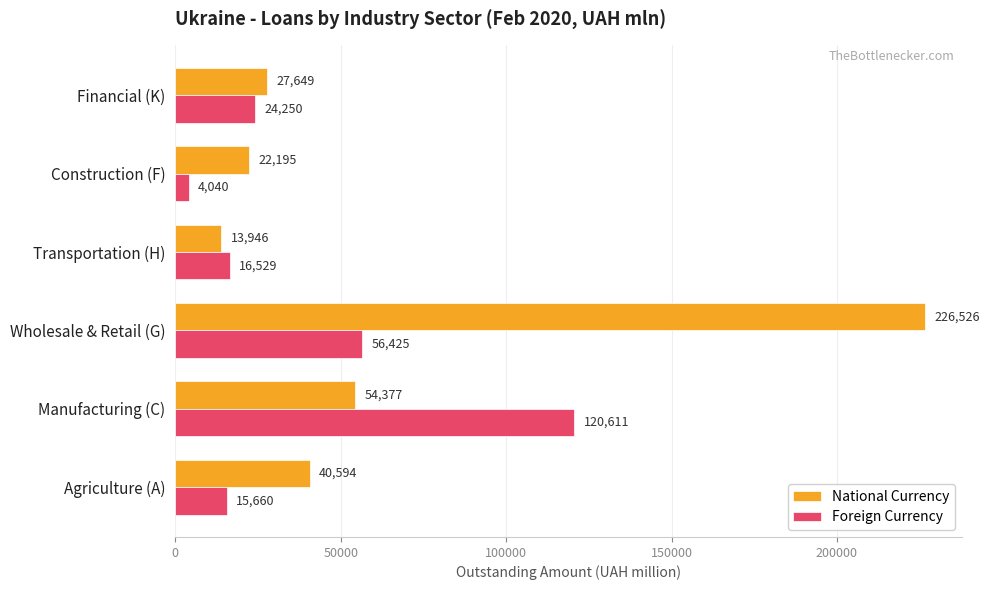

List the series in order of their overall mean, lowest first.

Foreign Currency, National Currency